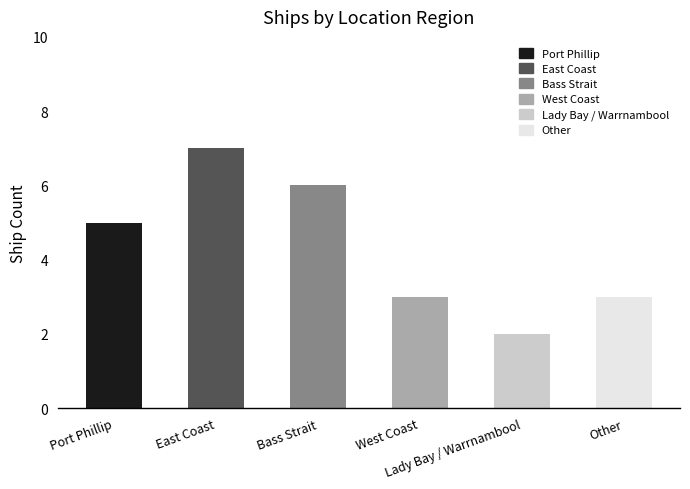

What is the value of the 4th bar from the left?

3